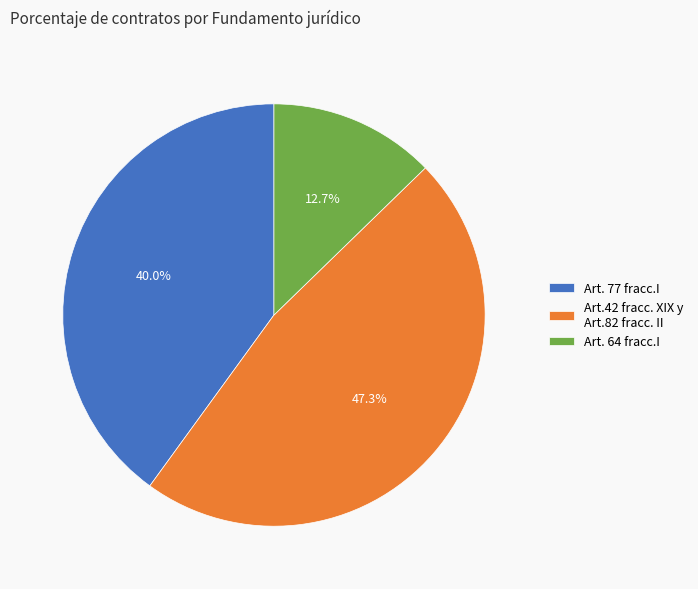

Rank the categories by value from highest to lowest.

Art.42 fracc. XIX y Art.82 fracc. II, Art. 77 fracc.I, Art. 64 fracc.I